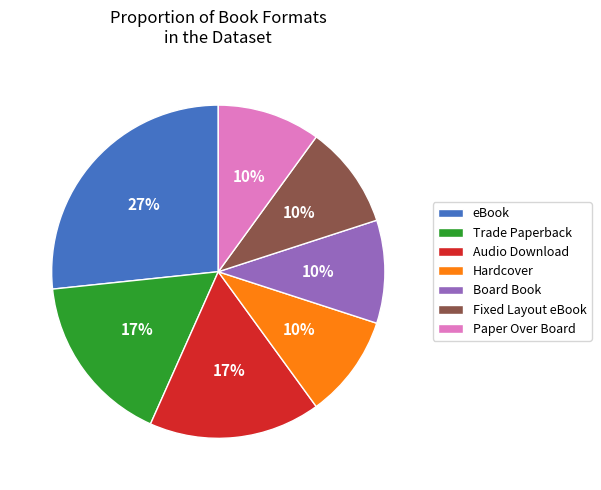

The Hardcover slice represents 10% of the pie. True or false?

True